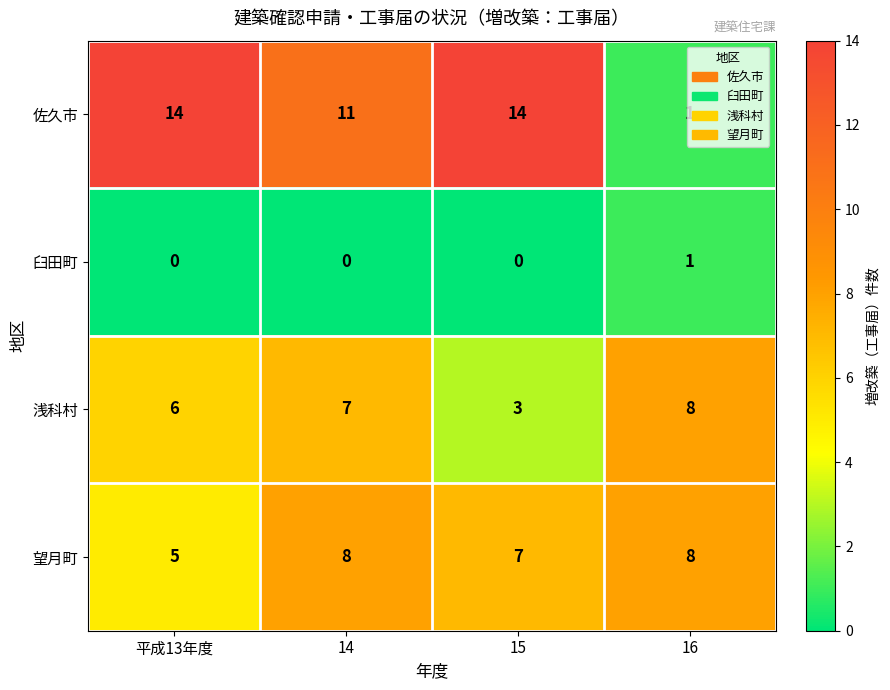

True or false: 臼田町 has a value of 0 at 15.

True